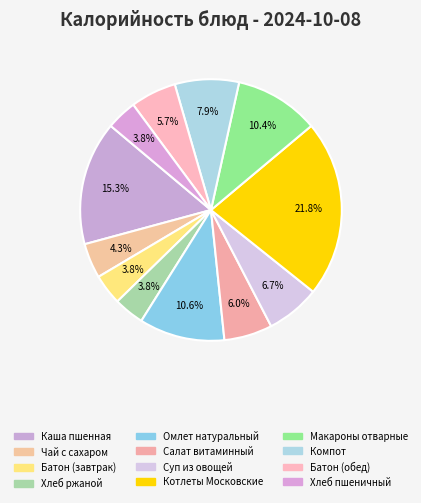

Is there any slice that represents more than half of the pie?

No